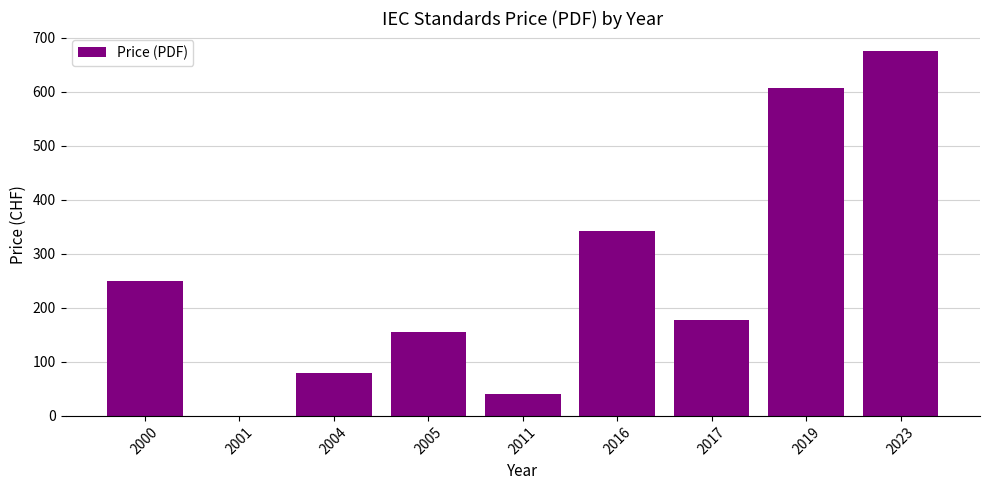

Count the number of values greater than 177.

5